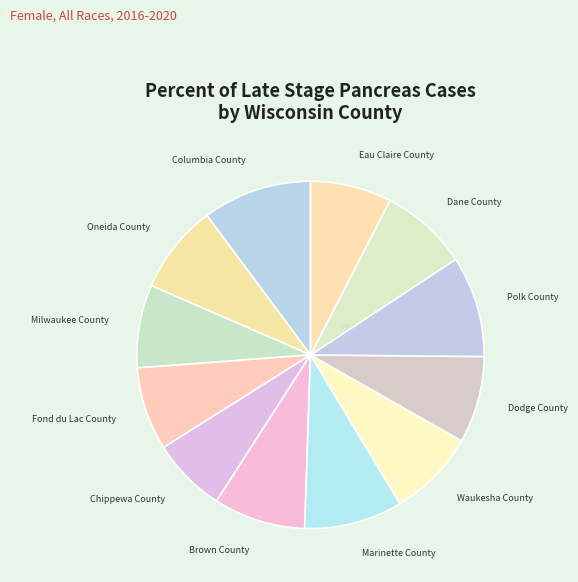

What is the ratio of the value at Waukesha County to the value at Brown County?

1.0